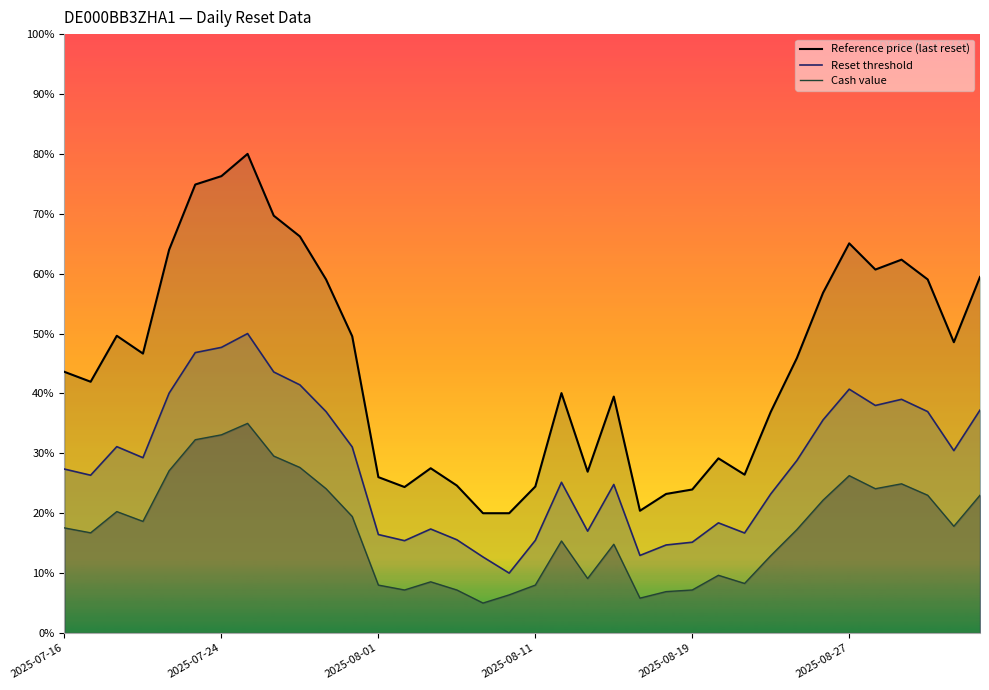

What is the minimum value for Reference price?

20.0